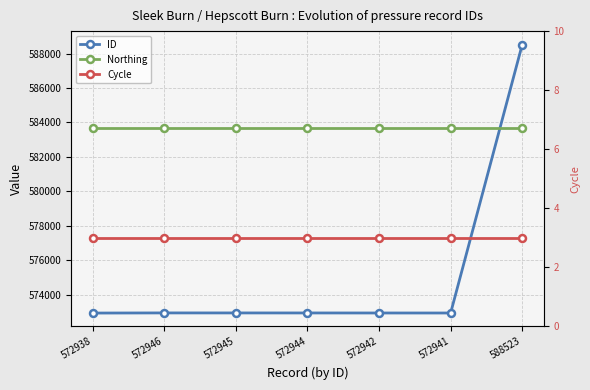

Which series has the widest spread of values?

ID